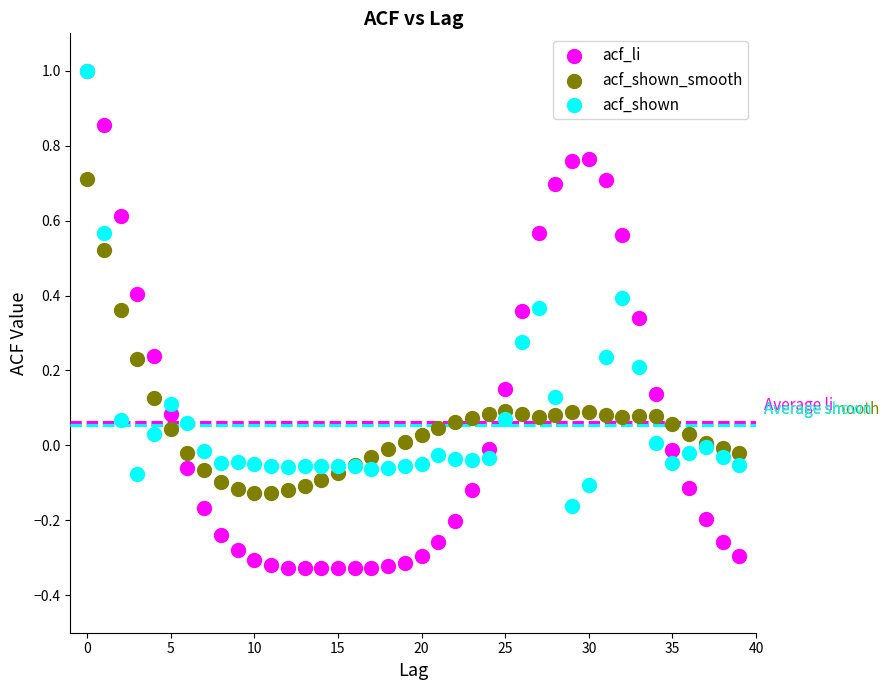

Which series reaches the minimum Y coordinate?

acf_li